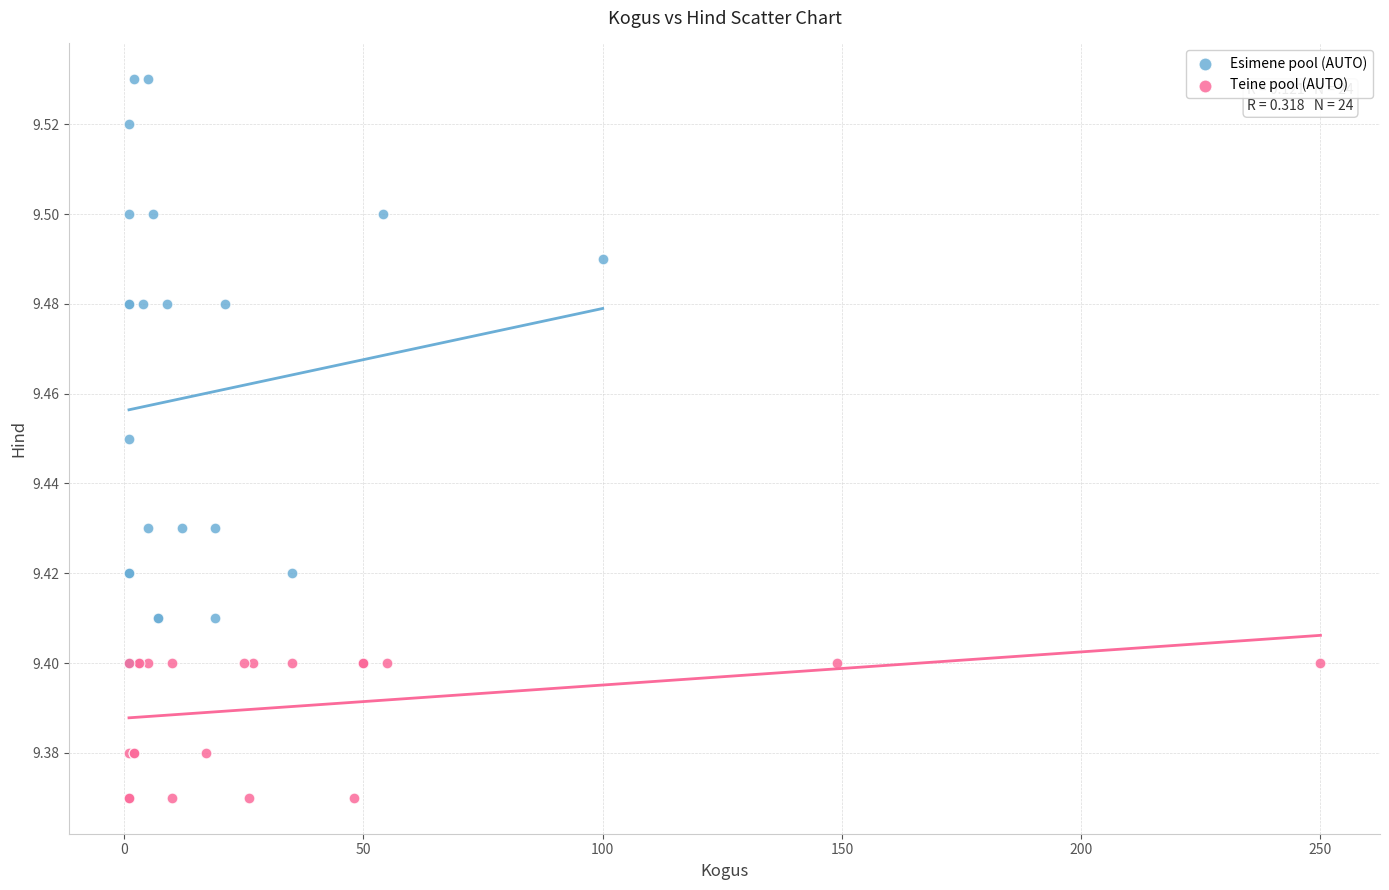

Which series has the widest spread of Y values?

Esimene pool (AUTO)